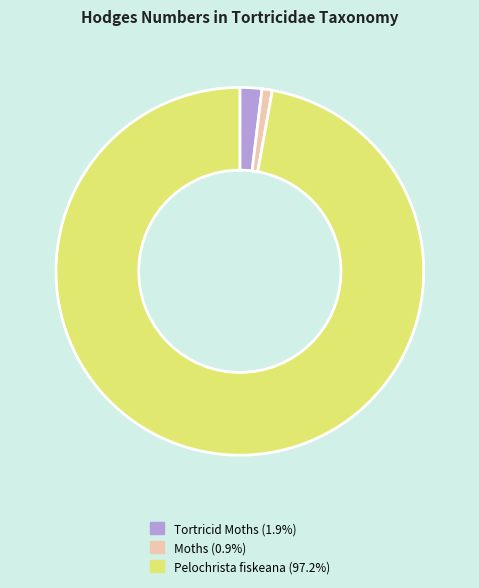

How many segments does this pie chart have?

3